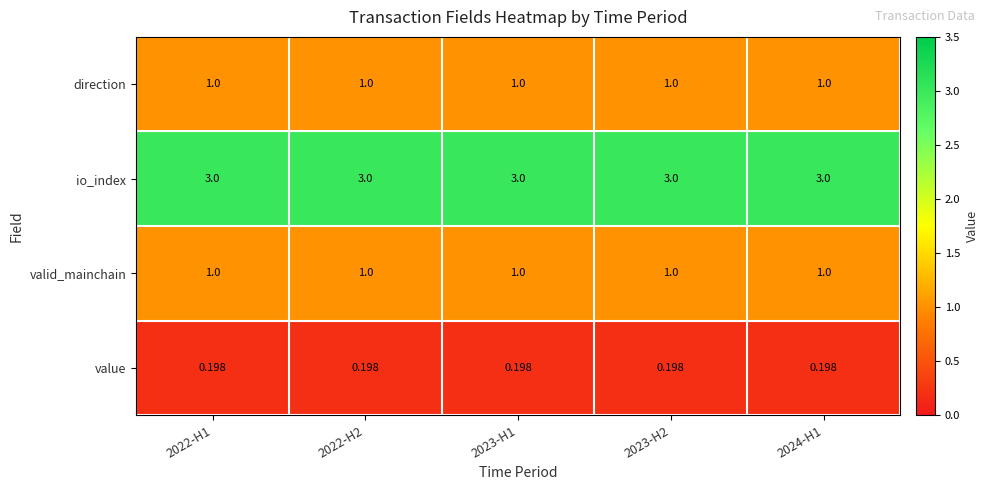

Which series has the largest total across all categories?

io_index